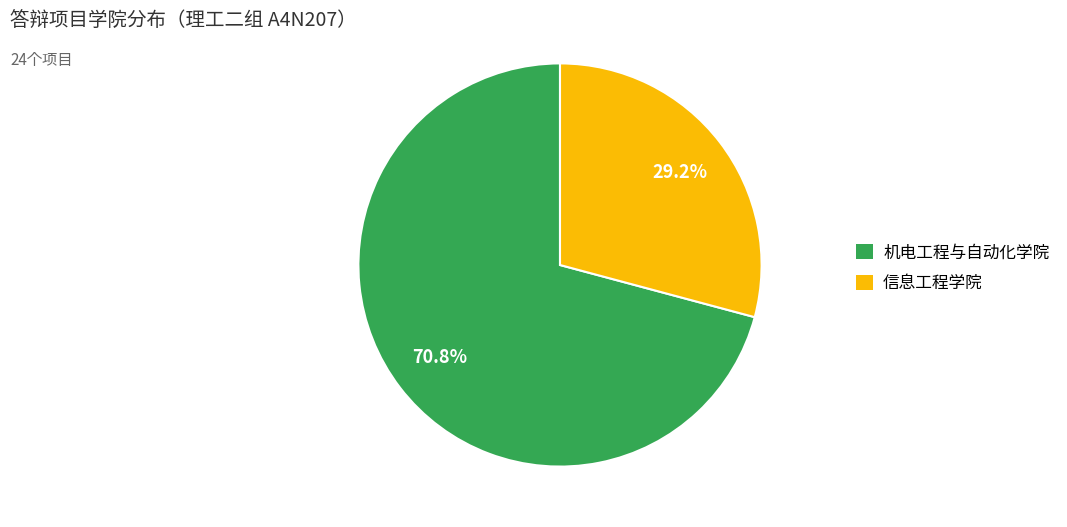

Which category has the biggest portion of the pie?

机电工程与自动化学院